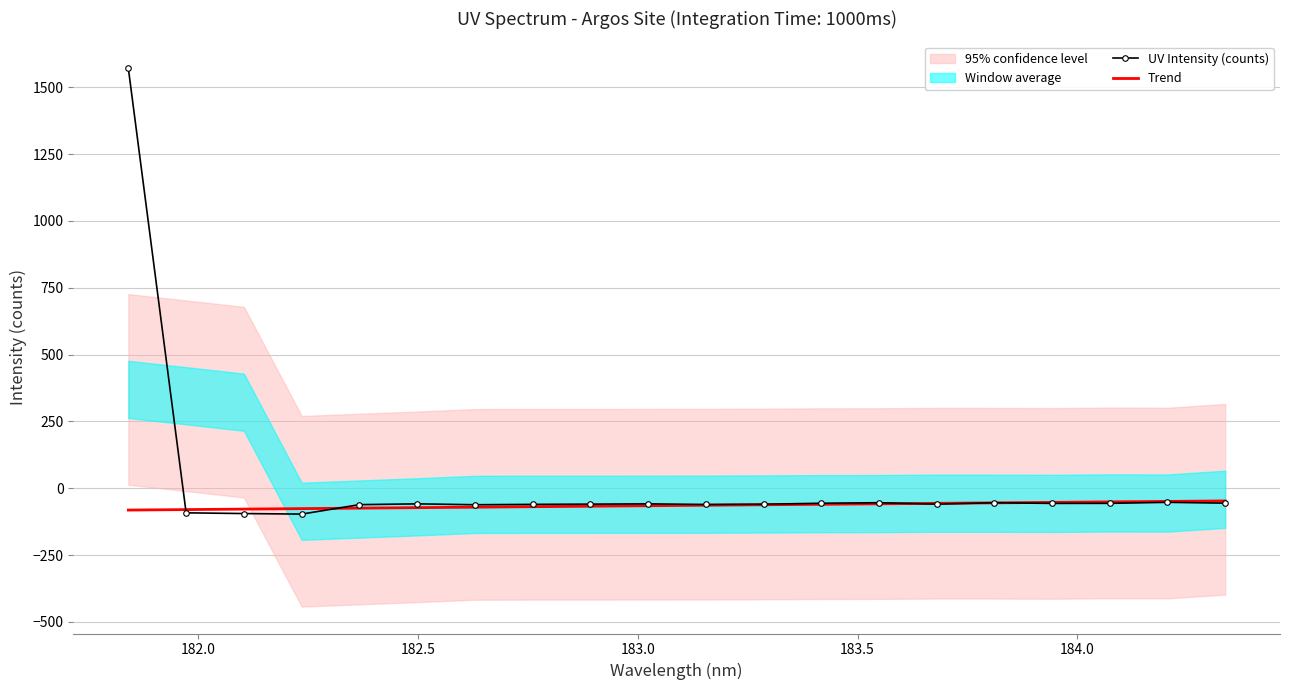

How many lines are shown in the chart?

2